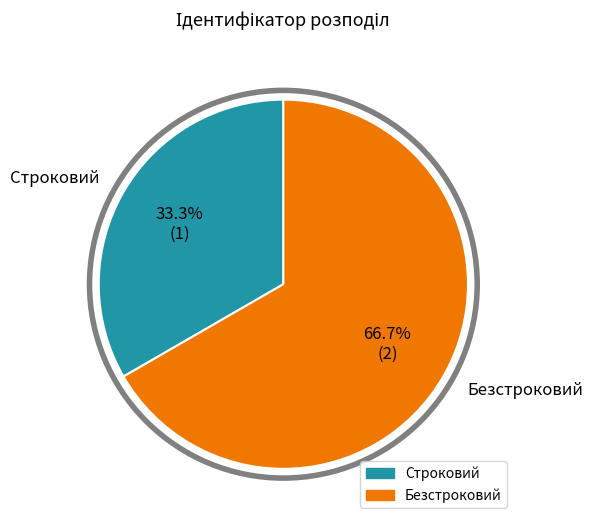

Is it true that Безстроковий is 77% of the pie?

False